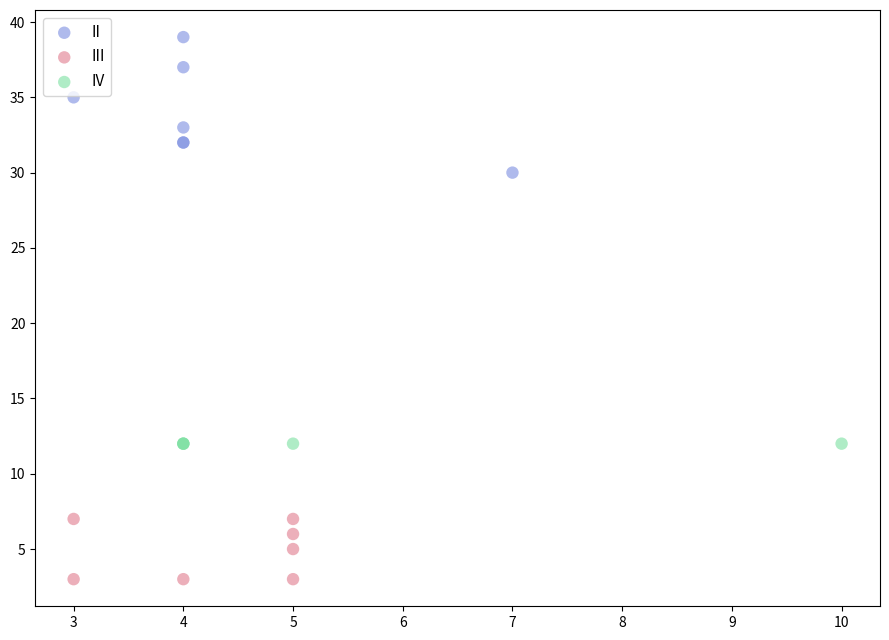

Which series contains the highest Y value?

II